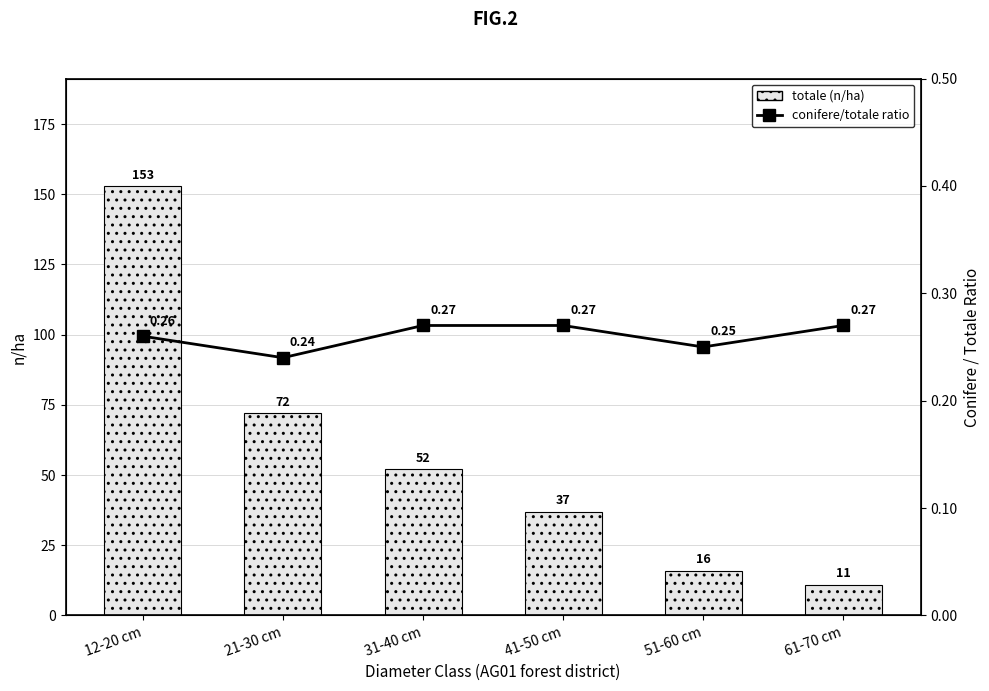

At which label does totale (n/ha) reach its minimum?

61-70 cm